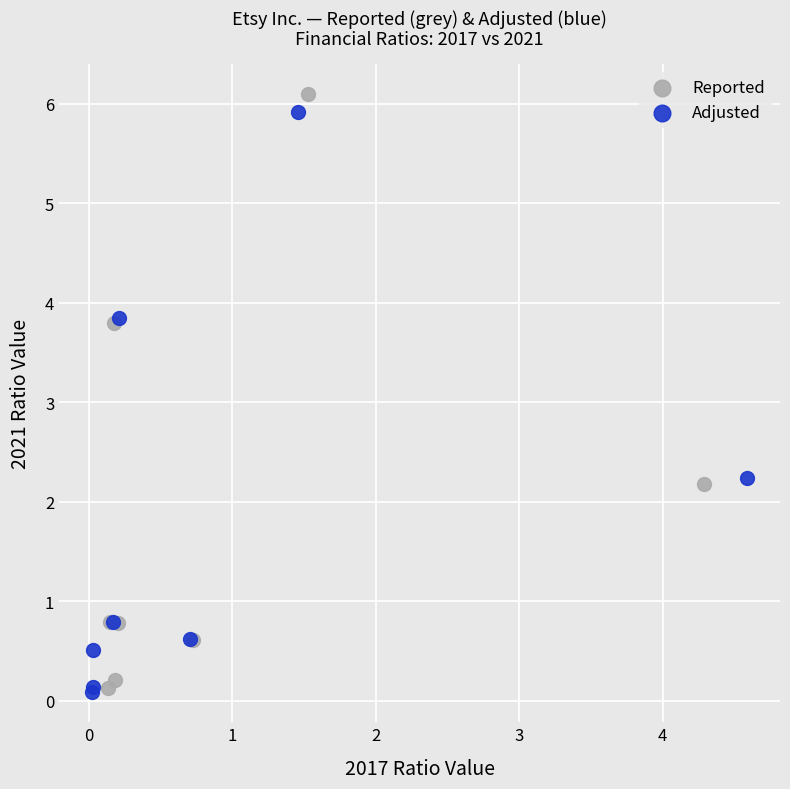

What are all the series names shown in the legend?

Reported, Adjusted